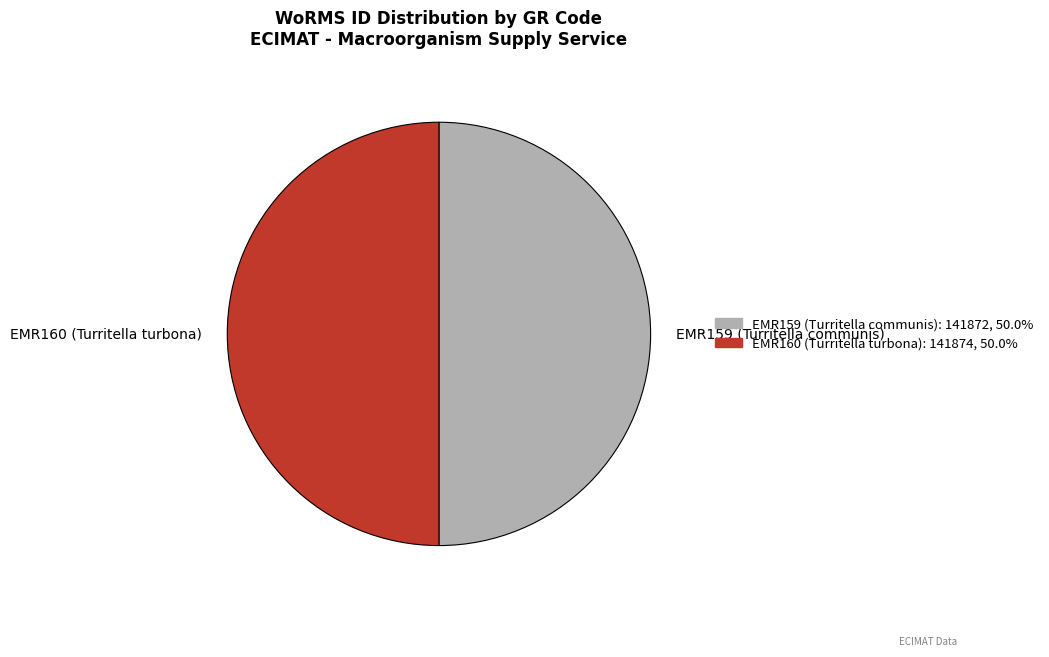

Approximately how many times larger is the value at EMR160 (Turritella turbona) compared to EMR159 (Turritella communis)?

1.0